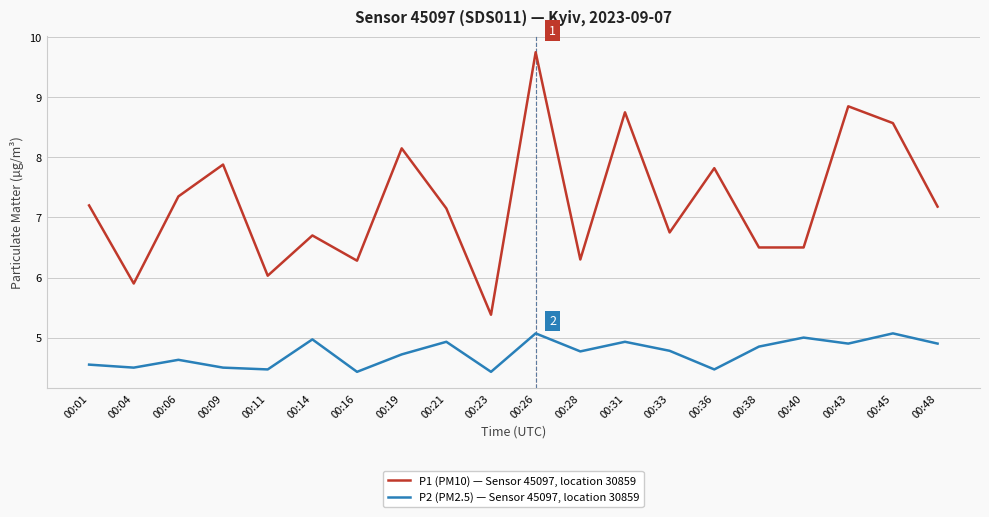

Is the value of P2 (PM2.5) — Sensor 45097, location 30859 at 00:40 greater than the value of P1 (PM10) — Sensor 45097, location 30859 at 00:16?

No